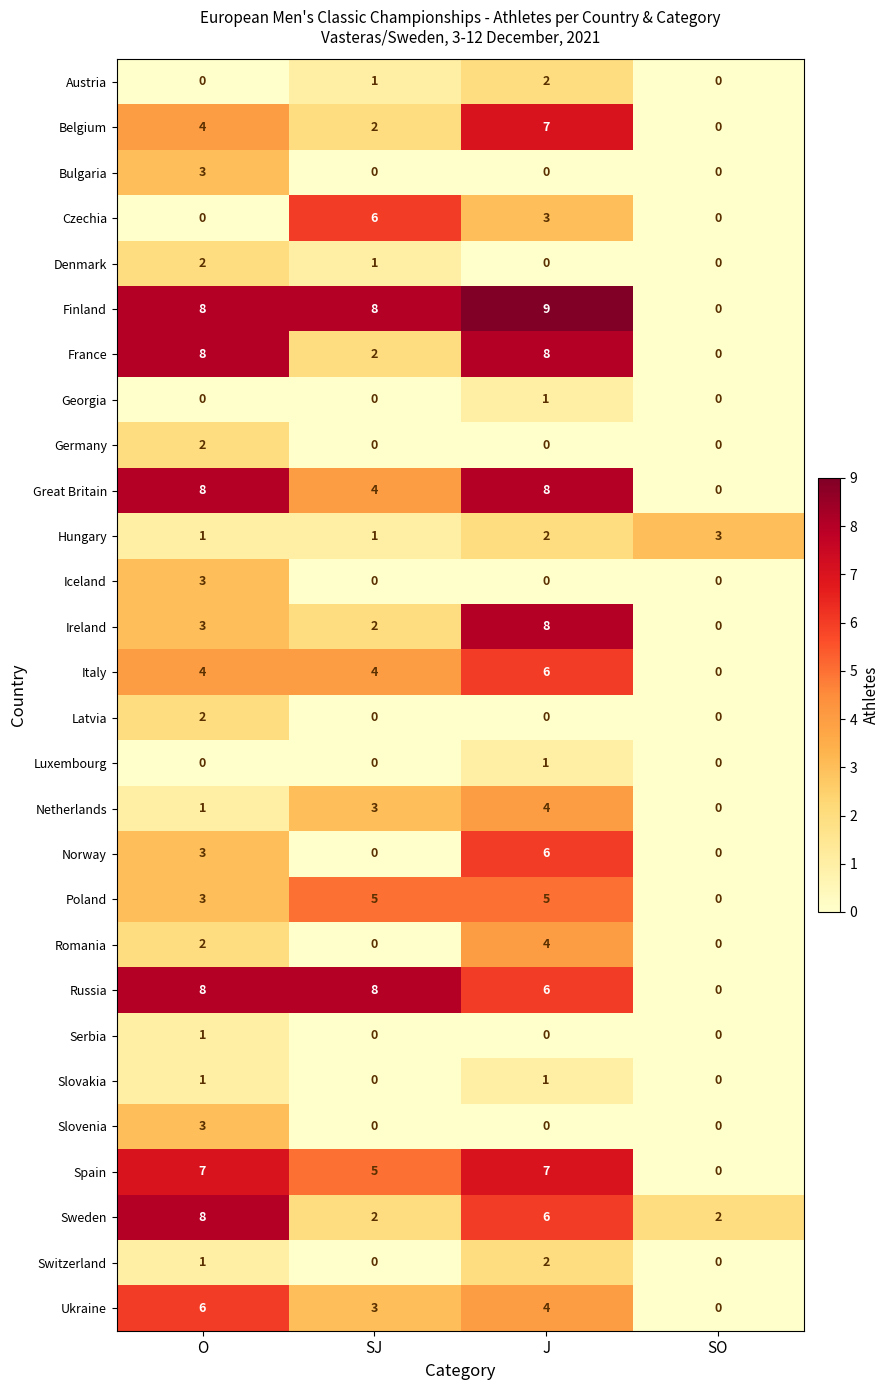

Read the Poland value at O.

3